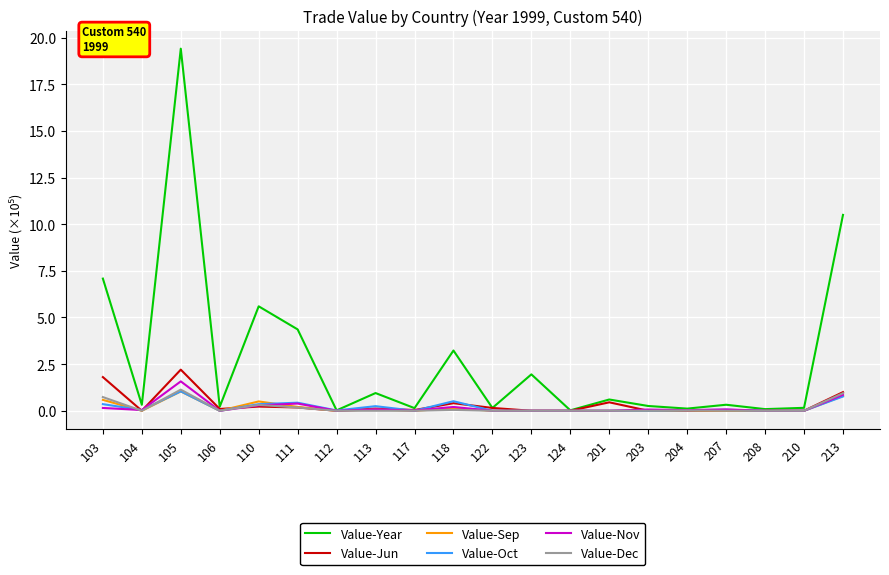

Where is the first local maximum for Value-Dec?

105